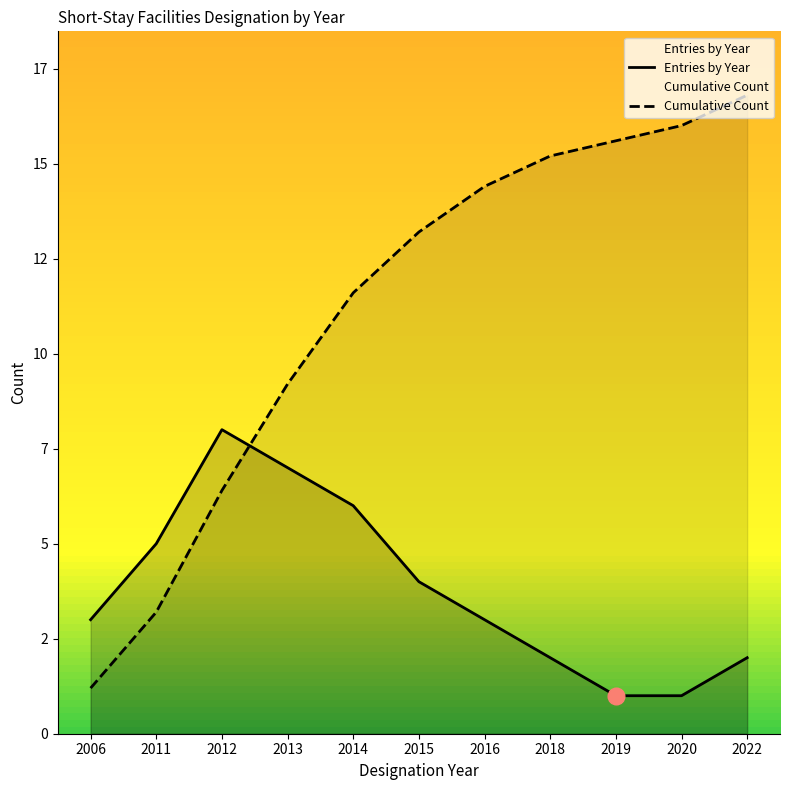

What is the average value of the Cumulative Count series?

11.2